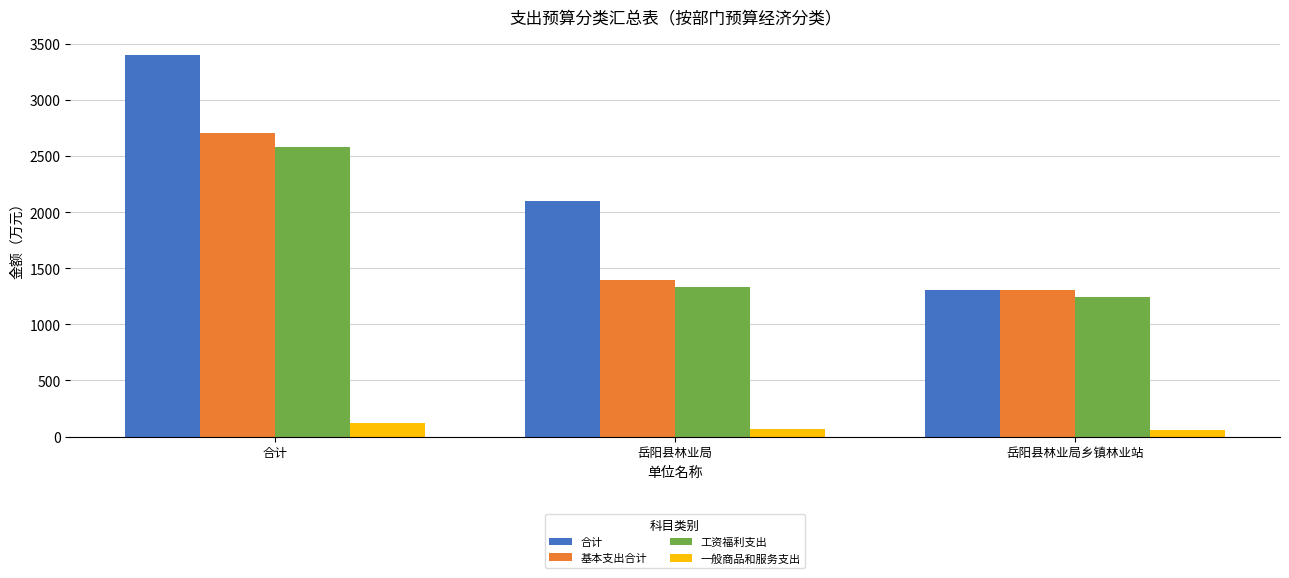

Does the chart contain any negative values?

No